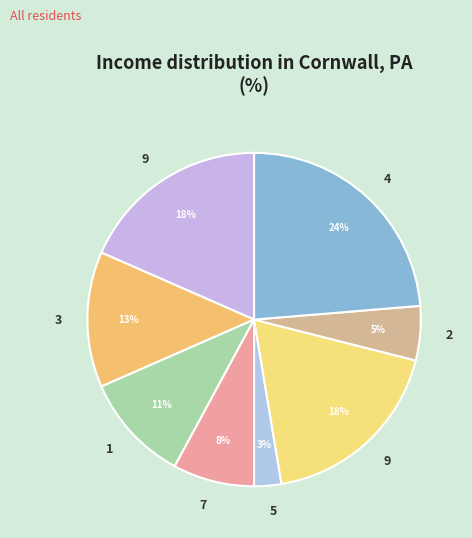

Which category has the smallest portion of the pie?

5